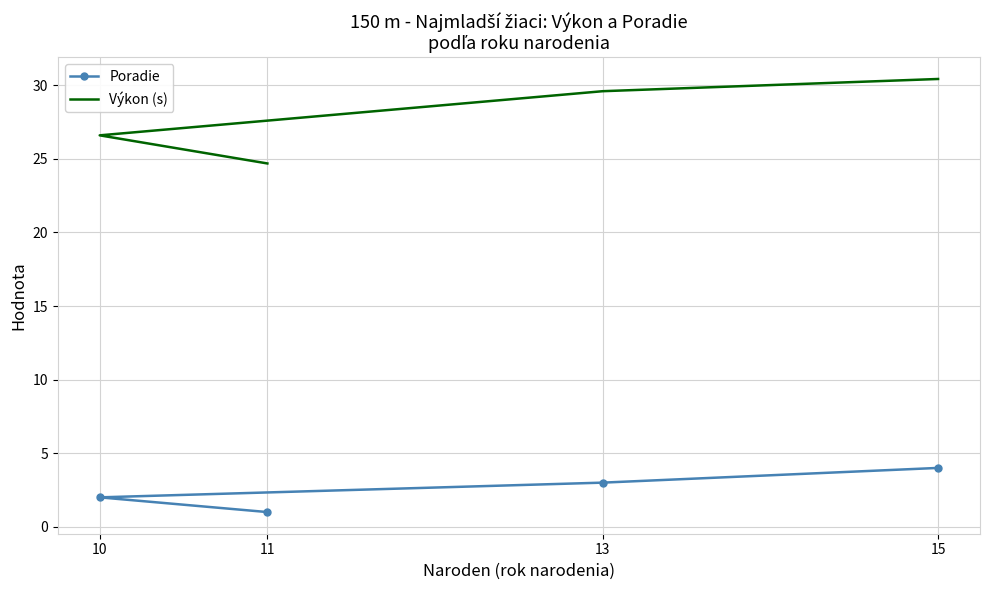

Where does the Výkon (s) series first go above 29?

13